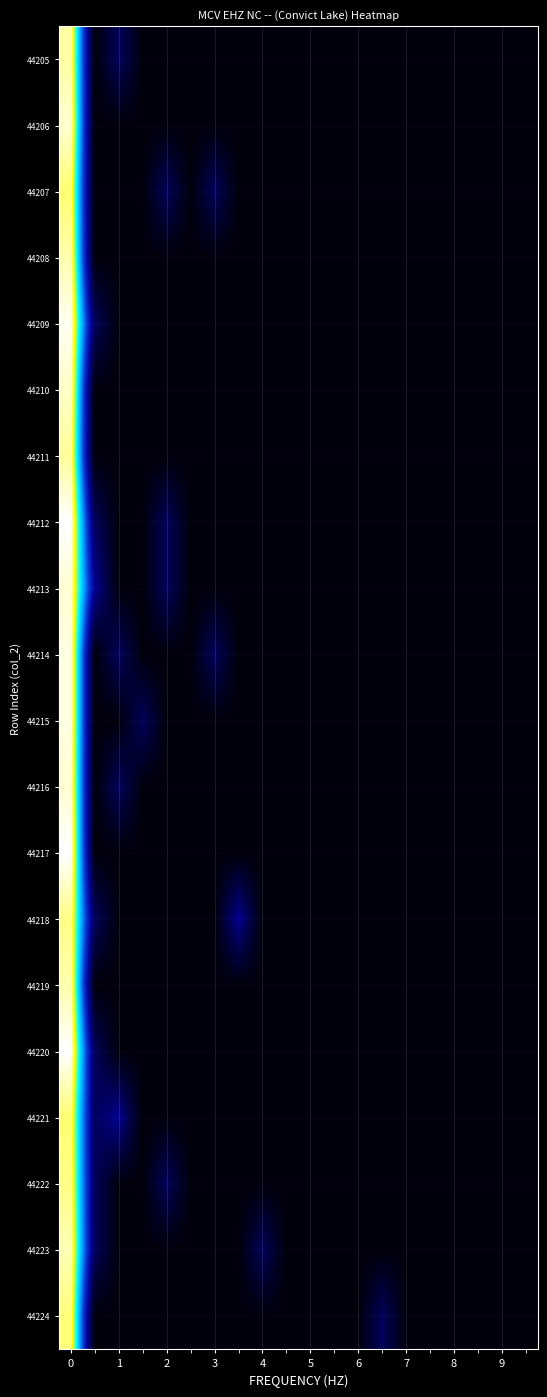

Reading left to right, what are all the values shown in this chart?

44205: 3.8	0.0	0.7	0.0	0.0	0.0	0.0	0.0	0.0	0.0	0.0	0.0	0.0	0.0	0.0	0.0	0.0	0.0	0.0	0.0
44206: 3.9	0.0	0.0	0.0	0.0	0.0	0.0	0.0	0.0	0.0	0.0	0.0	0.0	0.0	0.0	0.0	0.0	0.0	0.0	0.0
44207: 3.7	0.0	0.0	0.0	0.7	0.0	0.7	0.0	0.0	0.0	0.0	0.0	0.0	0.0	0.0	0.0	0.0	0.0	0.0	0.0
44208: 3.9	0.0	0.0	0.0	0.0	0.0	0.0	0.0	0.0	0.0	0.0	0.0	0.0	0.0	0.0	0.0	0.0	0.0	0.0	0.0
44209: 4.0	0.7	0.0	0.0	0.0	0.0	0.0	0.0	0.0	0.0	0.0	0.0	0.0	0.0	0.0	0.0	0.0	0.0	0.0	0.0
44210: 3.9	0.0	0.0	0.0	0.0	0.0	0.0	0.0	0.0	0.0	0.0	0.0	0.0	0.0	0.0	0.0	0.0	0.0	0.0	0.0
44211: 3.8	0.0	0.0	0.0	0.0	0.0	0.0	0.0	0.0	0.0	0.0	0.0	0.0	0.0	0.0	0.0	0.0	0.0	0.0	0.0
44212: 4.0	0.7	0.0	0.0	0.7	0.0	0.0	0.0	0.0	0.0	0.0	0.0	0.0	0.0	0.0	0.0	0.0	0.0	0.0	0.0
44213: 3.9	1.1	0.0	0.0	0.7	0.0	0.0	0.0	0.0	0.0	0.0	0.0	0.0	0.0	0.0	0.0	0.0	0.0	0.0	0.0
44214: 4.0	0.0	0.7	0.0	0.0	0.0	0.7	0.0	0.0	0.0	0.0	0.0	0.0	0.0	0.0	0.0	0.0	0.0	0.0	0.0
44215: 4.0	0.0	0.0	0.7	0.0	0.0	0.0	0.0	0.0	0.0	0.0	0.0	0.0	0.0	0.0	0.0	0.0	0.0	0.0	0.0
44216: 3.9	0.0	0.7	0.0	0.0	0.0	0.0	0.0	0.0	0.0	0.0	0.0	0.0	0.0	0.0	0.0	0.0	0.0	0.0	0.0
44217: 4.0	0.0	0.0	0.0	0.0	0.0	0.0	0.0	0.0	0.0	0.0	0.0	0.0	0.0	0.0	0.0	0.0	0.0	0.0	0.0
44218: 3.8	0.7	0.0	0.0	0.0	0.0	0.0	1.1	0.0	0.0	0.0	0.0	0.0	0.0	0.0	0.0	0.0	0.0	0.0	0.0
44219: 3.9	0.0	0.0	0.0	0.0	0.0	0.0	0.0	0.0	0.0	0.0	0.0	0.0	0.0	0.0	0.0	0.0	0.0	0.0	0.0
44220: 4.0	0.7	0.0	0.0	0.0	0.0	0.0	0.0	0.0	0.0	0.0	0.0	0.0	0.0	0.0	0.0	0.0	0.0	0.0	0.0
44221: 3.7	0.7	1.1	0.0	0.0	0.0	0.0	0.0	0.0	0.0	0.0	0.0	0.0	0.0	0.0	0.0	0.0	0.0	0.0	0.0
44222: 3.8	0.7	0.0	0.0	0.7	0.0	0.0	0.0	0.0	0.0	0.0	0.0	0.0	0.0	0.0	0.0	0.0	0.0	0.0	0.0
44223: 3.9	0.7	0.0	0.0	0.0	0.0	0.0	0.0	0.7	0.0	0.0	0.0	0.0	0.0	0.0	0.0	0.0	0.0	0.0	0.0
44224: 3.7	0.0	0.0	0.0	0.0	0.0	0.0	0.0	0.0	0.0	0.0	0.0	0.0	0.7	0.0	0.0	0.0	0.0	0.0	0.0